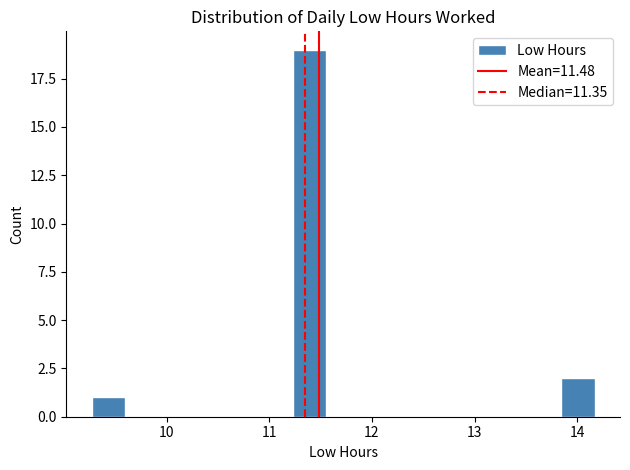

Around what value on the x-axis is the tallest bar? Give the approximate position of its centre, as read against the axis.

11.4